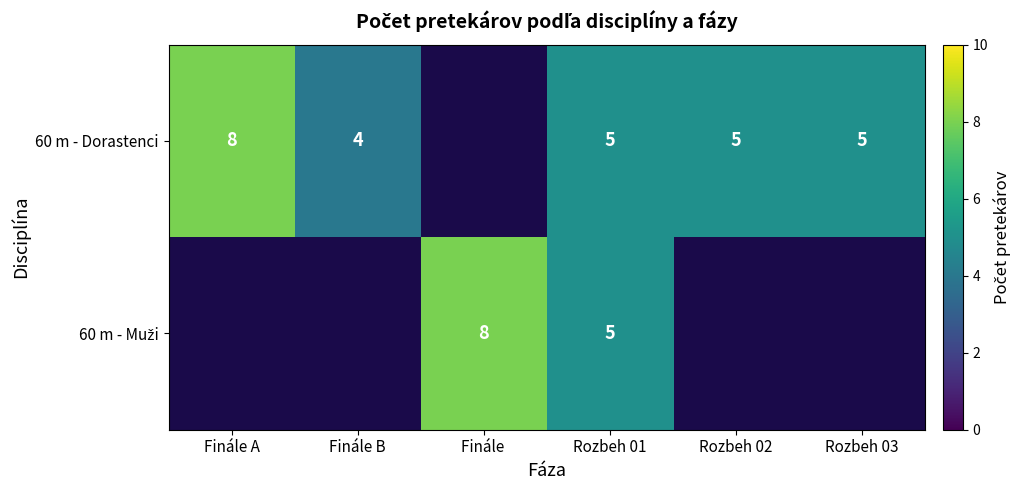

The 60 m - Dorastenci series shows 3 at Rozbeh 02. True or false?

False